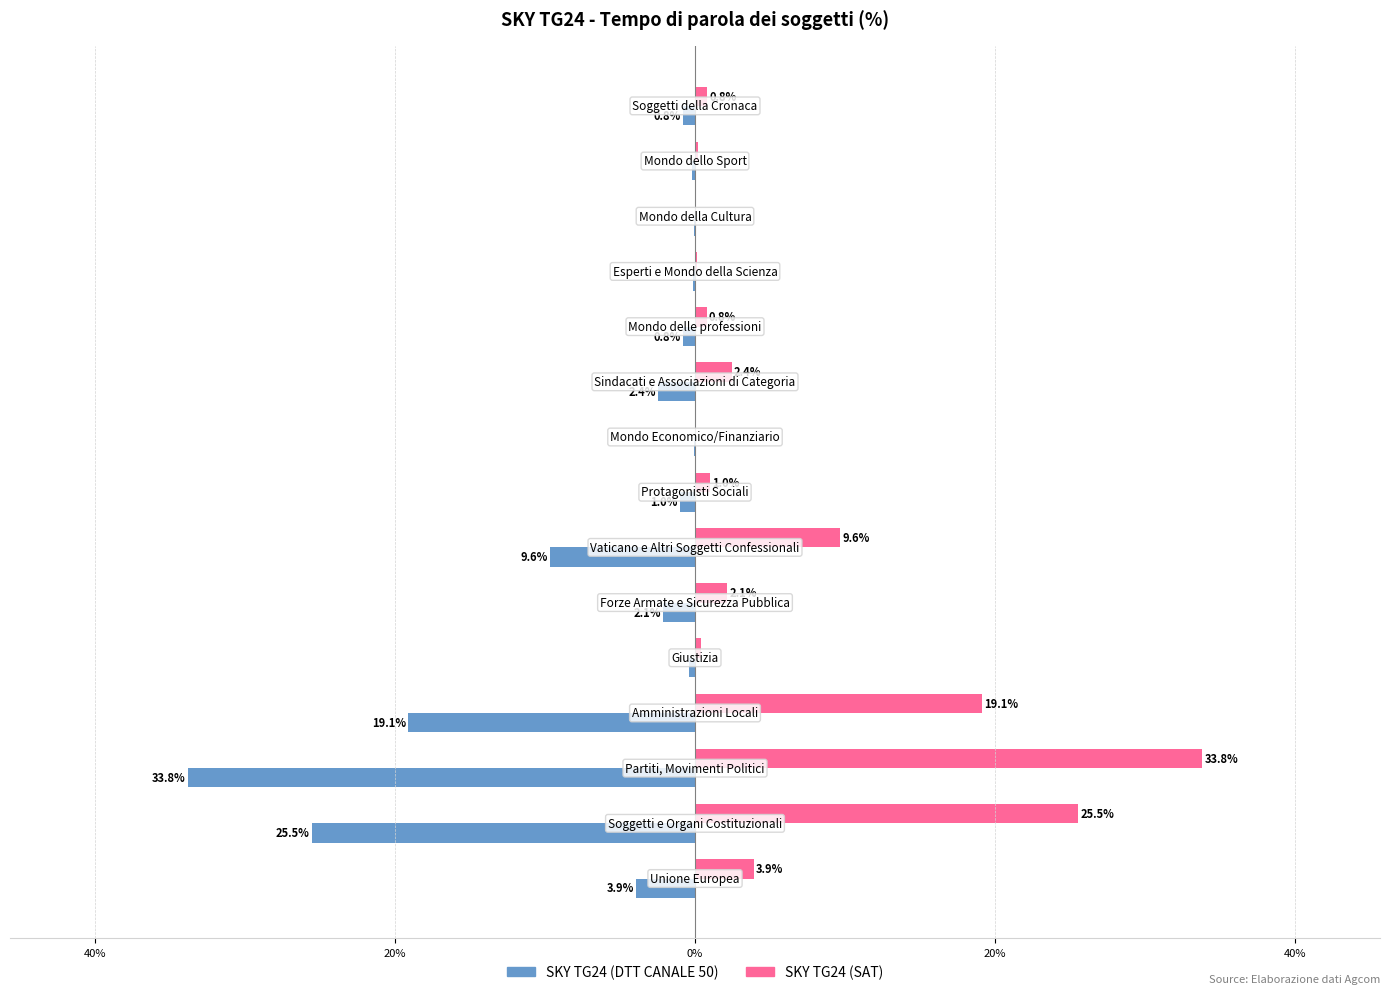

What is the maximum value shown in the chart?

33.8